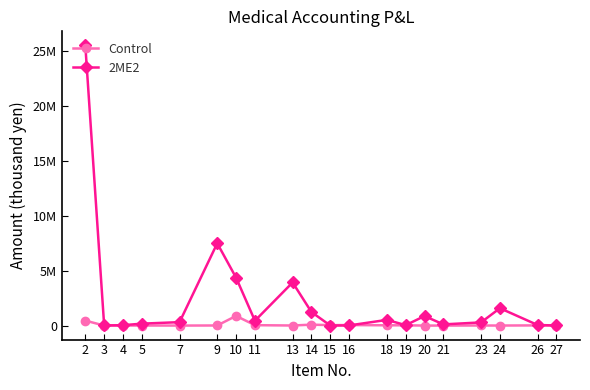

At which label does Control first exceed 8423?

2